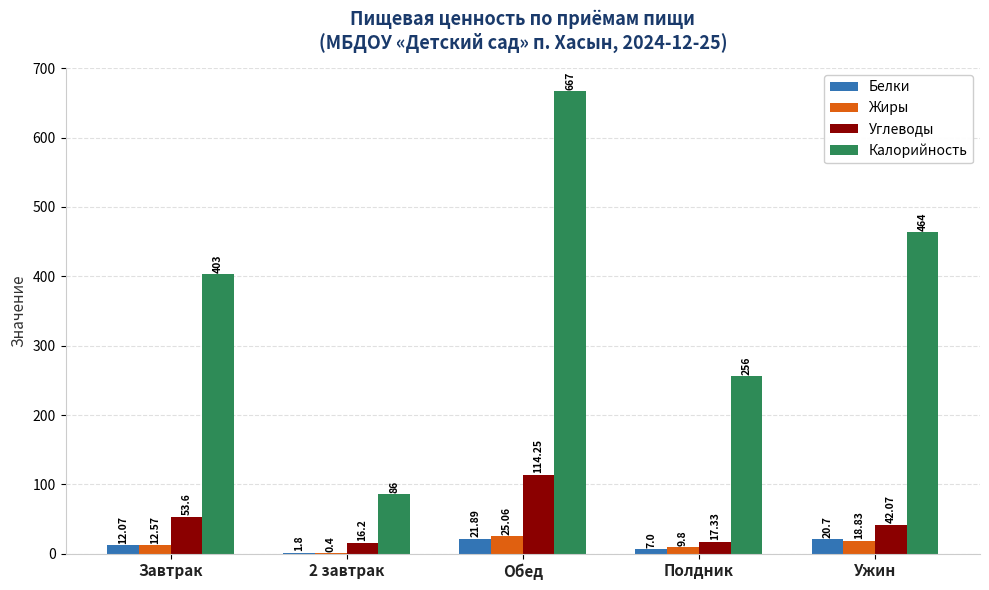

What is the sum of all Жиры values?

66.7